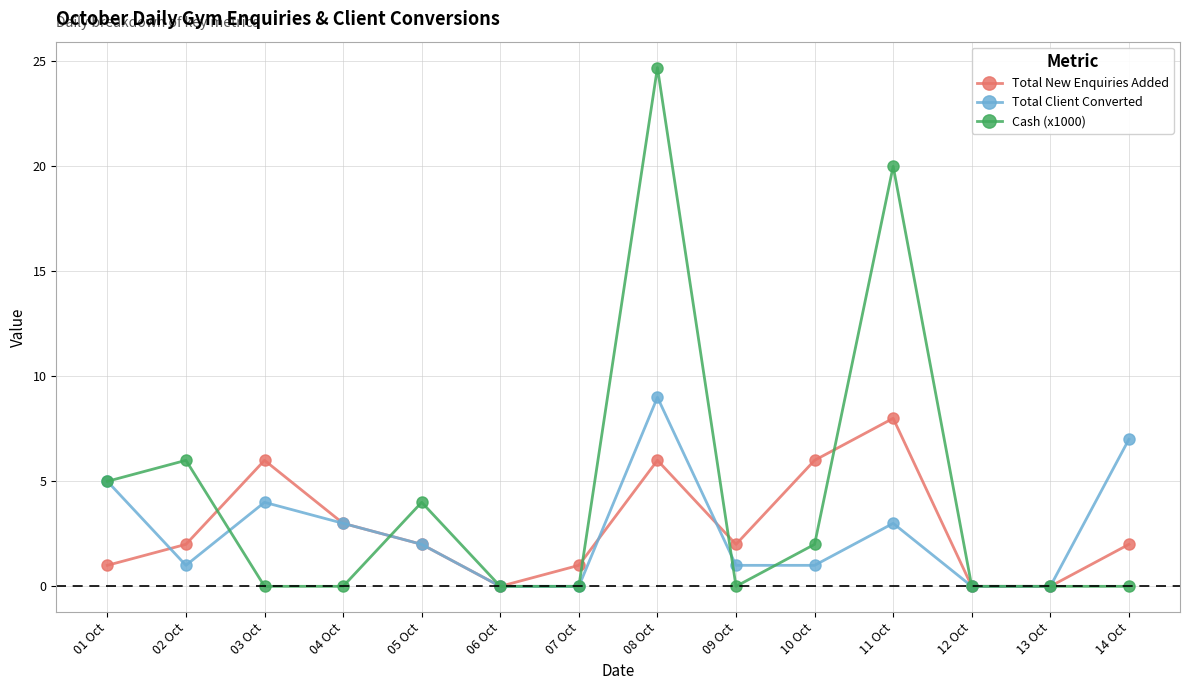

What is the spread (max minus min) of values at 09 Oct?

2.0